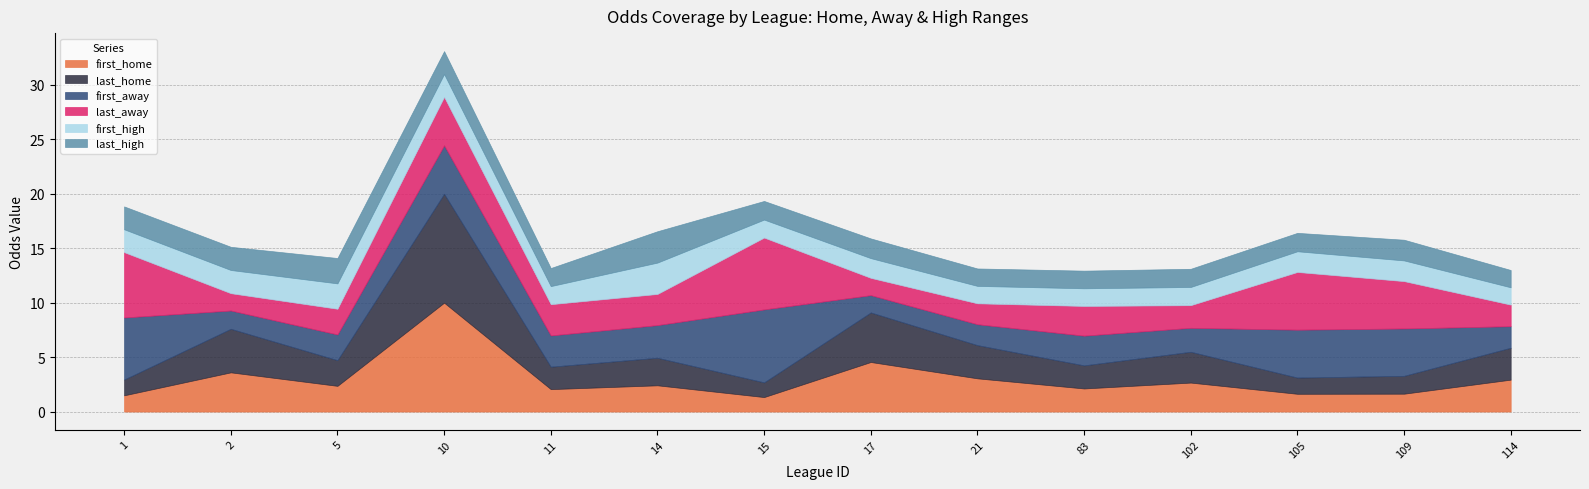

How many lines are shown in the chart?

6